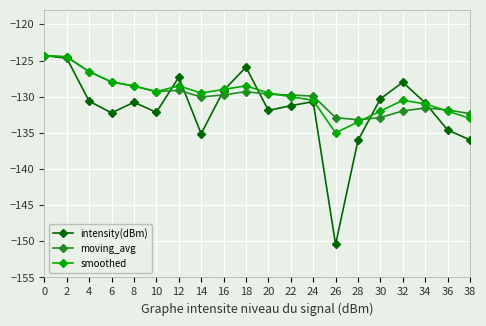

What is the difference between the second highest and second lowest values in the smoothed series?

9.0